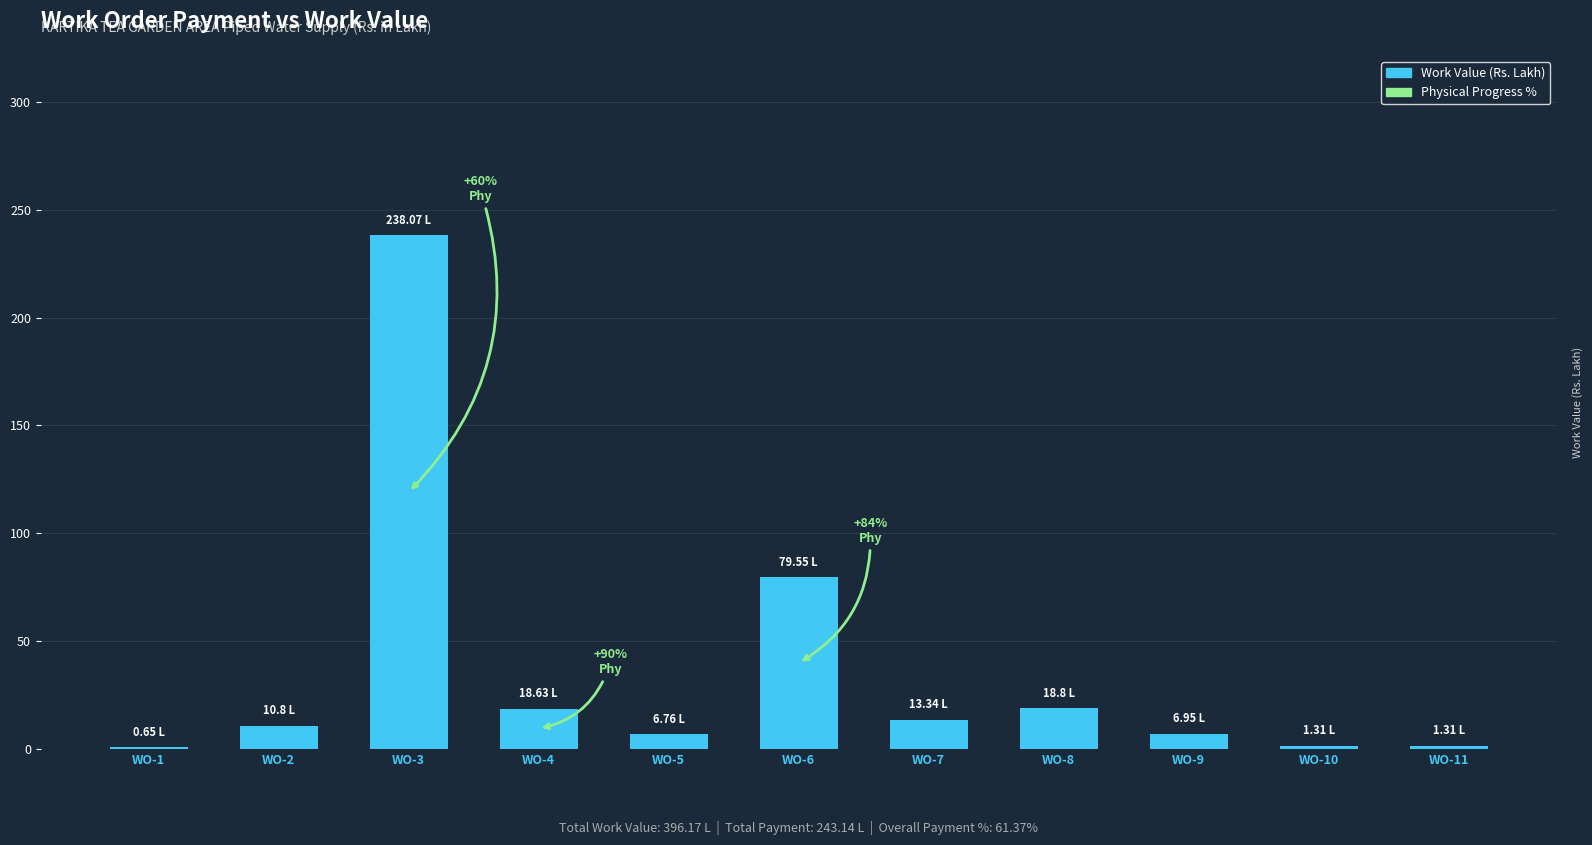

Between WO-4 and WO-5, which is larger?

WO-4